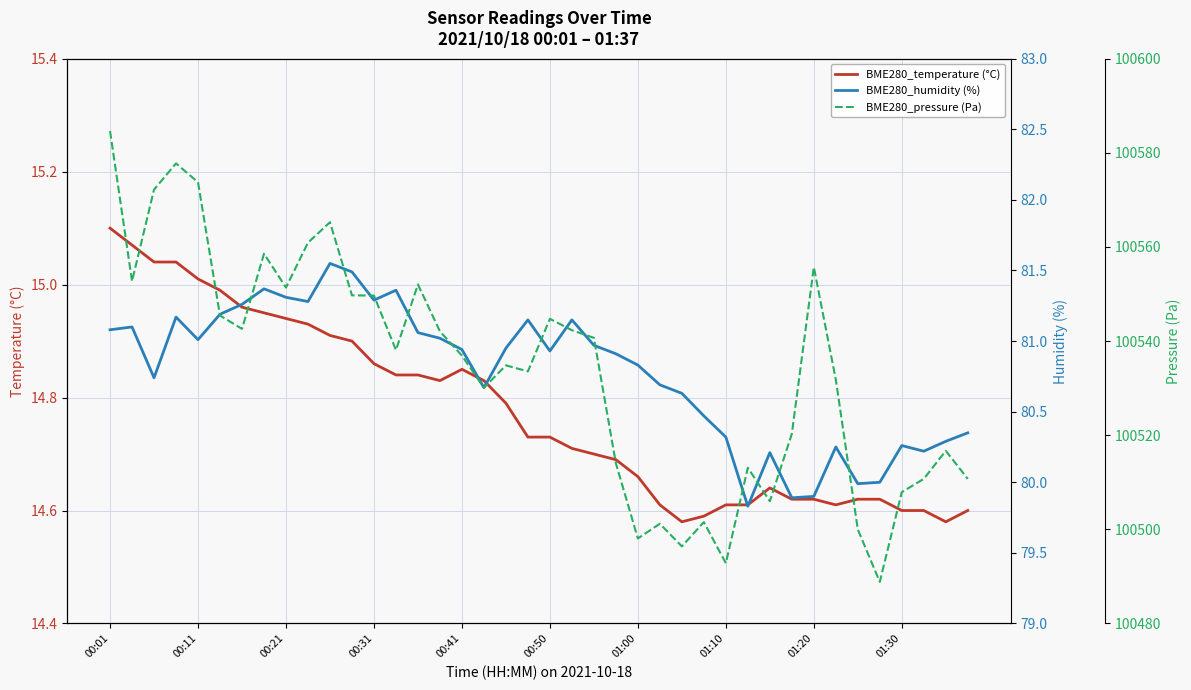

In BME280_humidity (%), how many points are lower than both neighbors (excluding endpoints)?

10